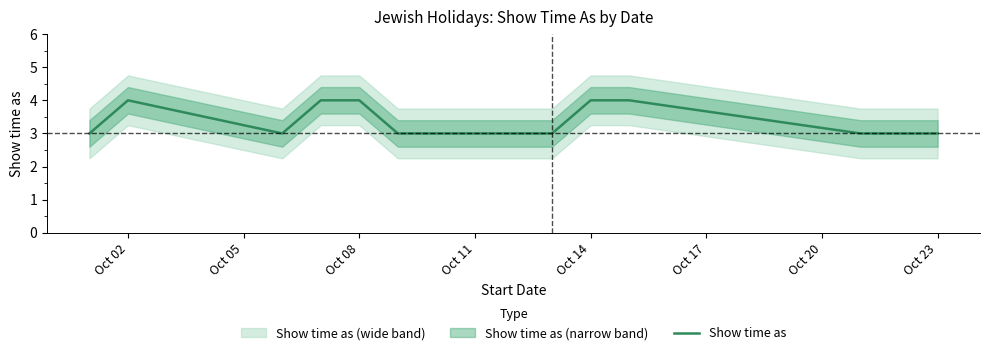

Count the number of categories in the chart.

15